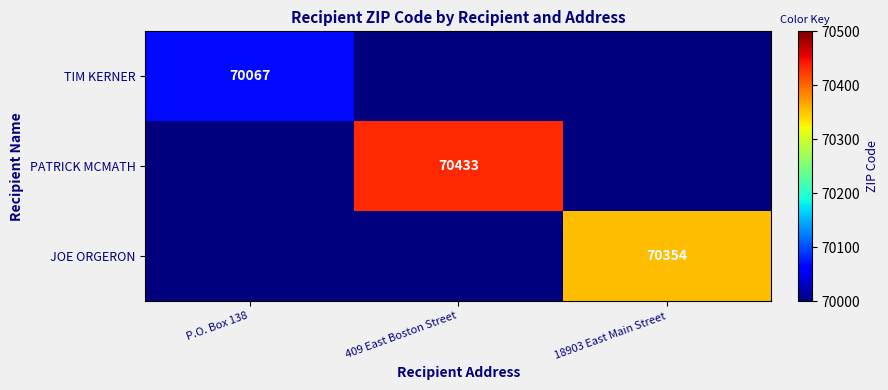

True or false: PATRICK MCMATH has a value of 108120 at 409 East Boston Street.

False